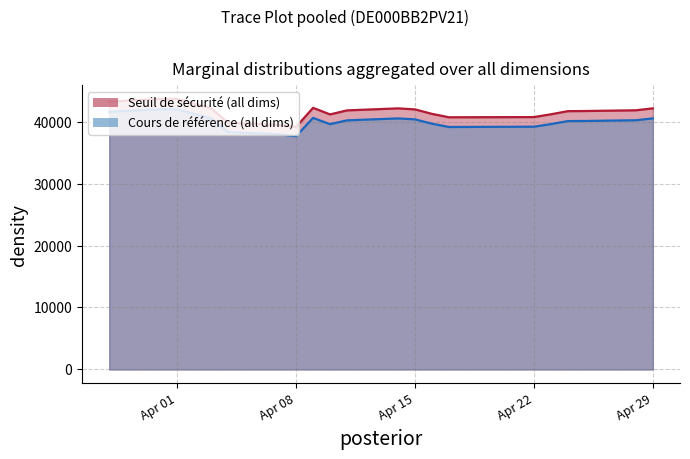

What is the difference between the highest and lowest values at Apr 01?

1679.6